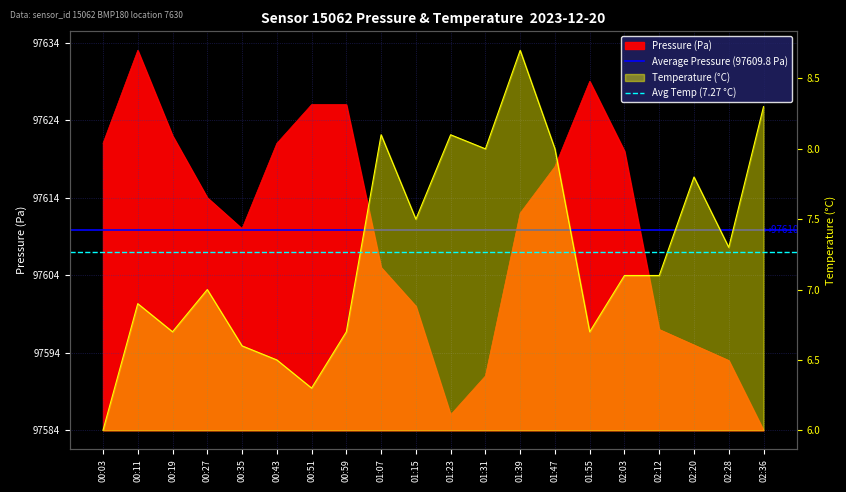

Is the value of Average Pressure (97609.8 Pa) at 00:03 greater than the value of Avg Temp (7.27 °C) at 00:11?

Yes